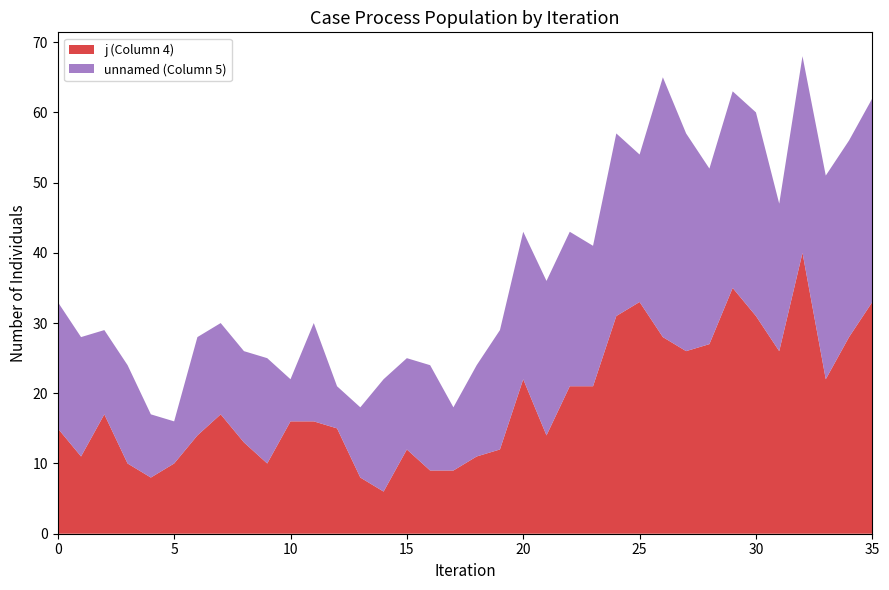

Reading right to left, what are all the values shown in this chart?

j: 33	28	22	40	26	31	35	27	26	28	33	31	21	21	14	22	12	11	9	9	12	6	8	15	16	16	10	13	17	14	10	8	10	17	11	15
unnamed: 29	28	29	28	21	29	28	25	31	37	21	26	20	22	22	21	17	13	9	15	13	16	10	6	14	6	15	13	13	14	6	9	14	12	17	18